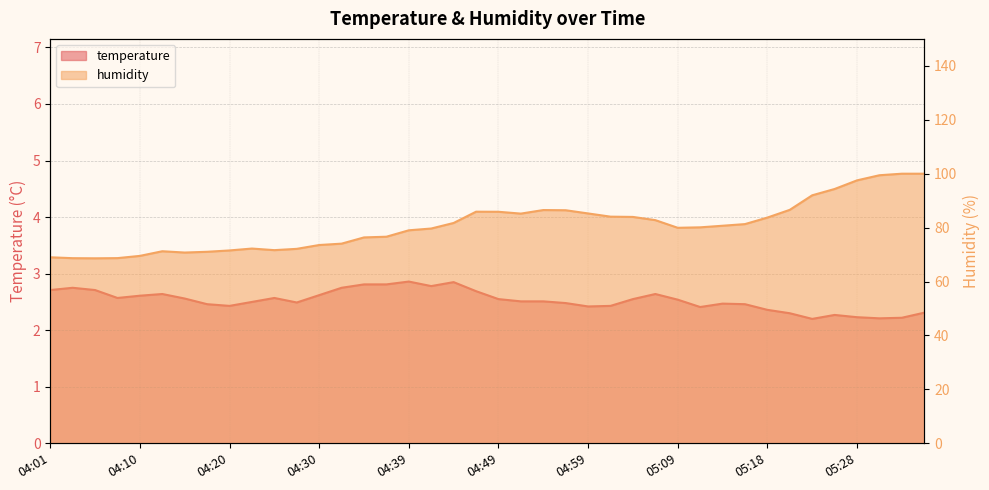

What is the label of the 9th point from the right?

05:16